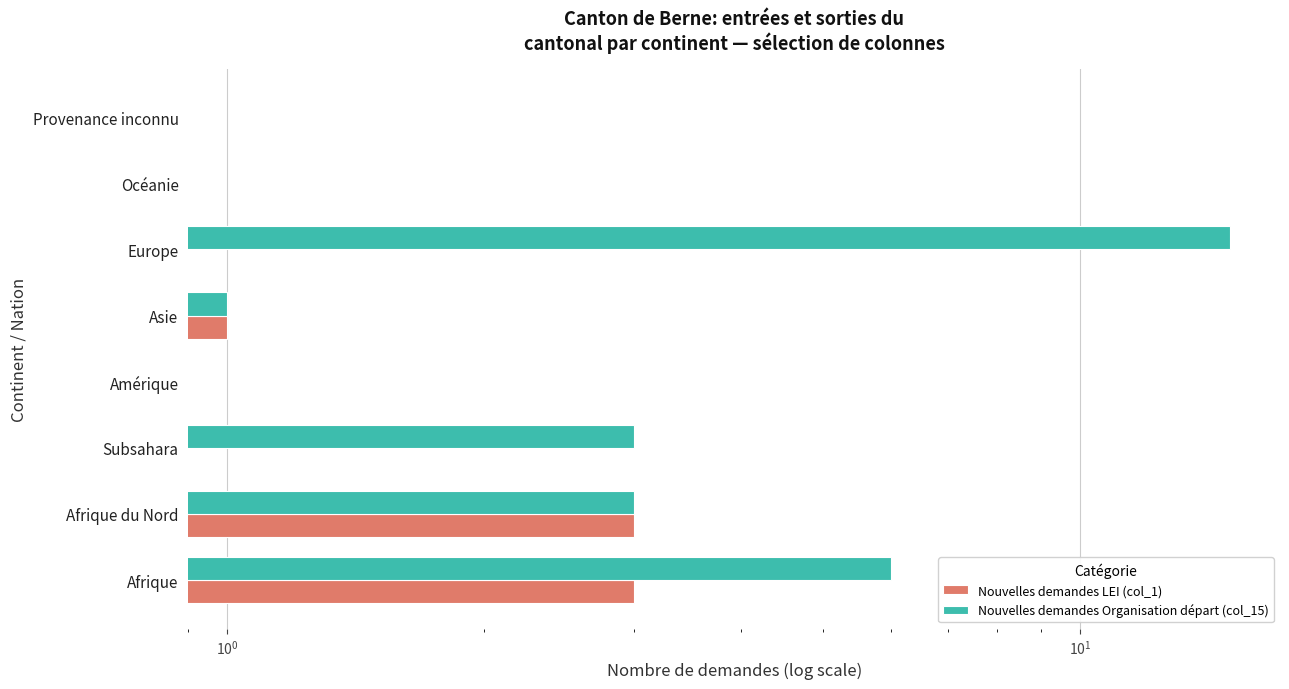

Reading left to right, transcribe all the data shown in this chart.

Nouvelles demandes LEI (col_1): 3	3	0	0	1	0	0	0
Nouvelles demandes Organisation départ (col_15): 6	3	3	0	1	15	0	0